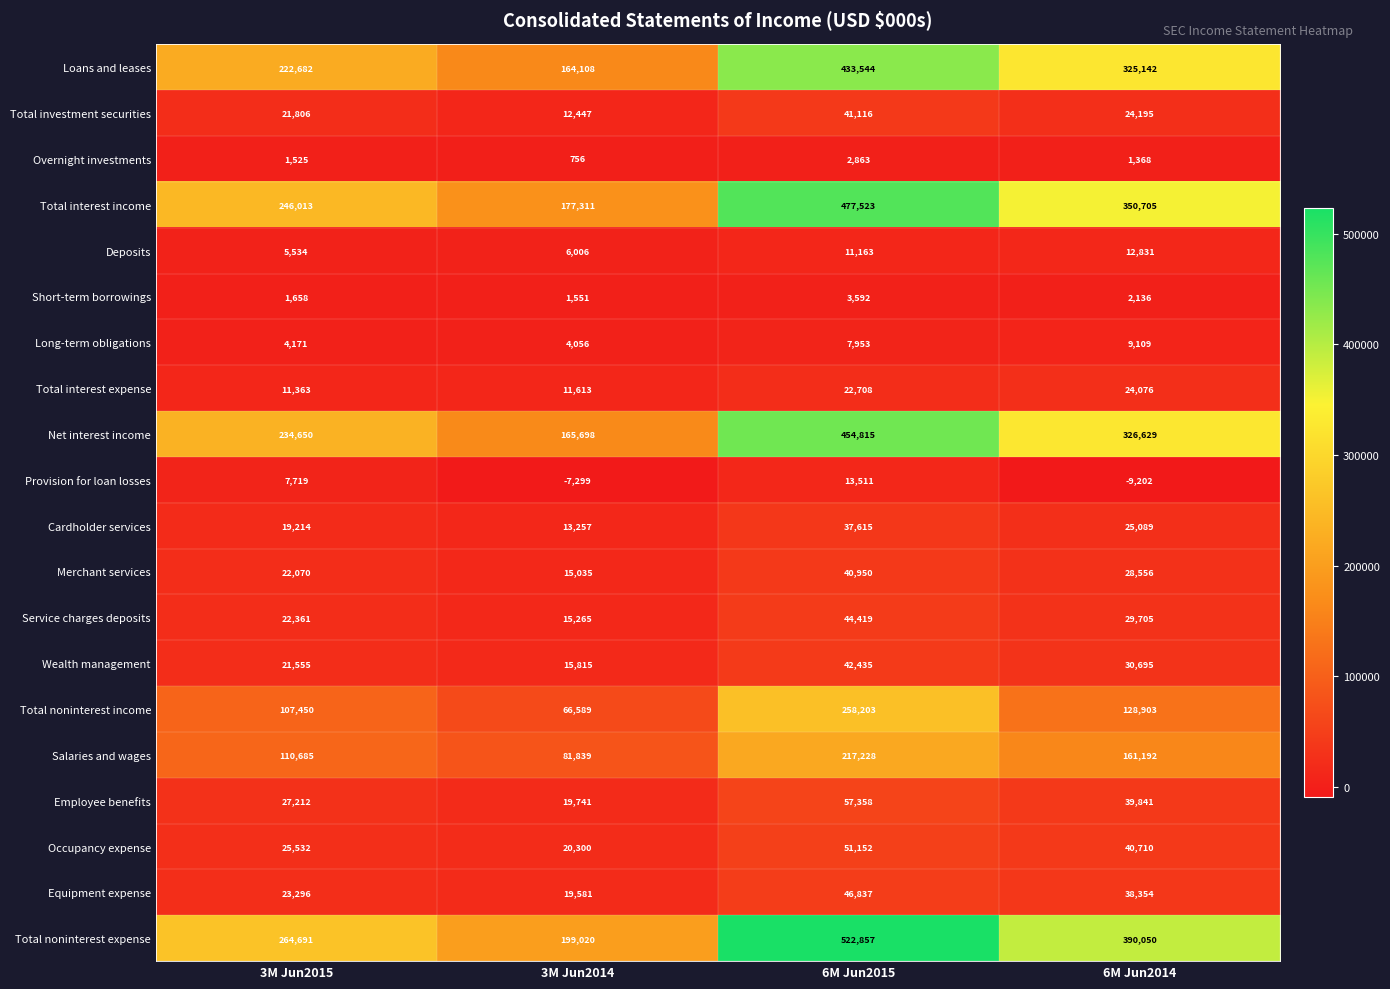

At which label is Equipment expense closest to 33209?

6M Jun2014